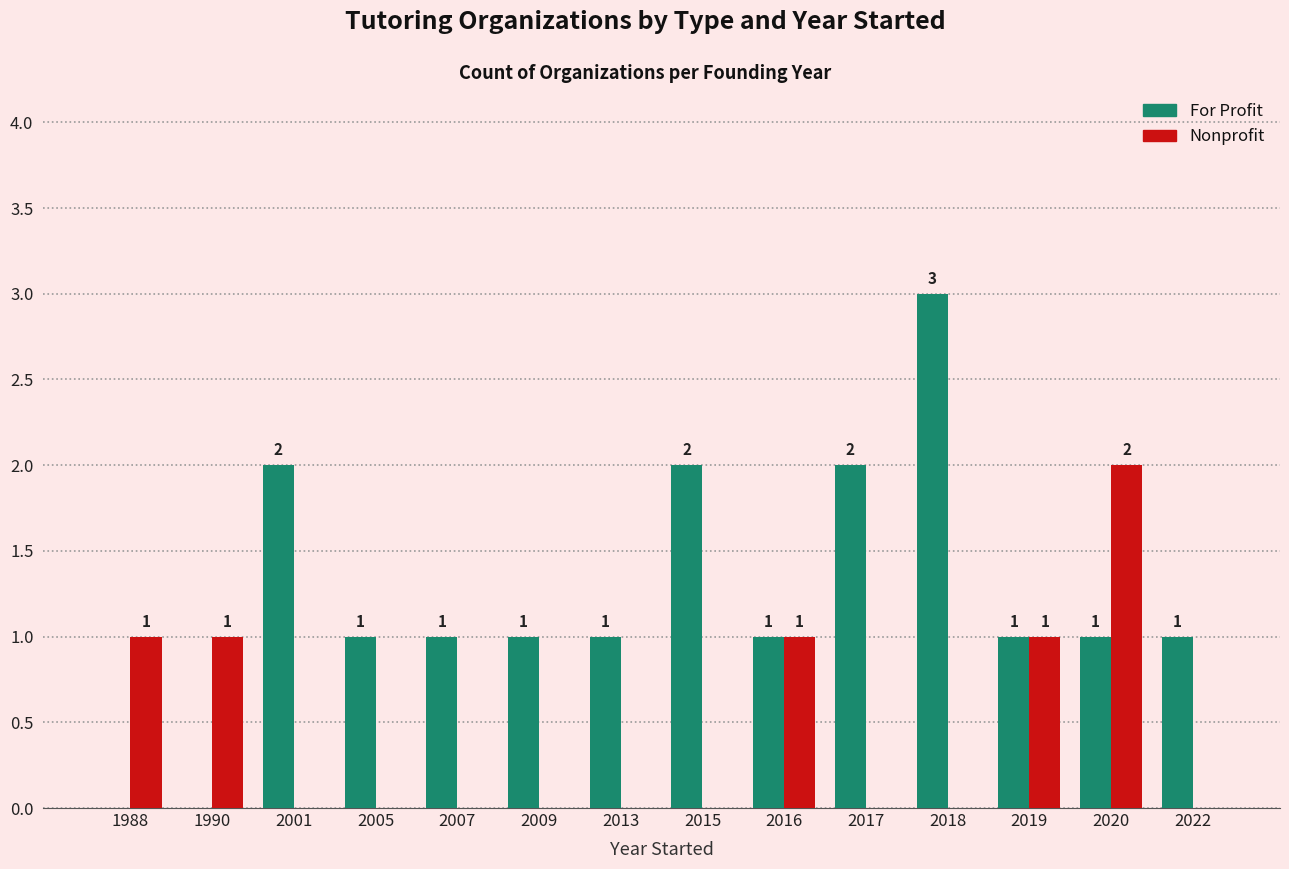

What is the average value of the For Profit series?

1